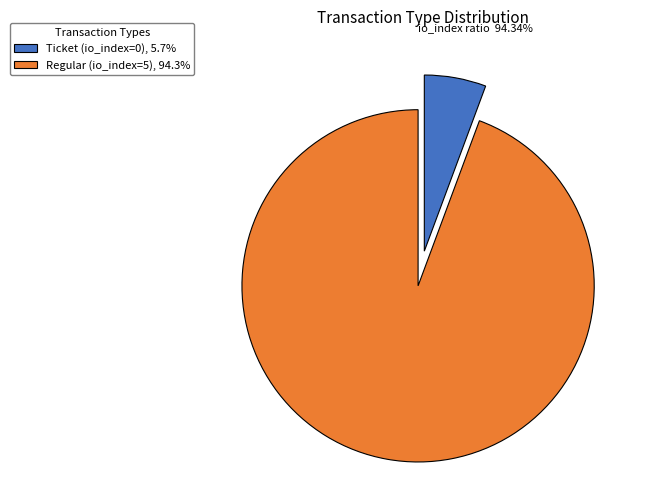

Is there a majority slice in this chart?

Yes